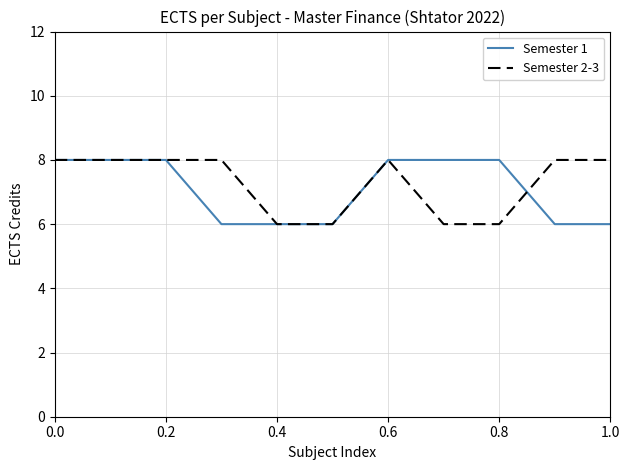

What is the minimum value shown in the chart?

6